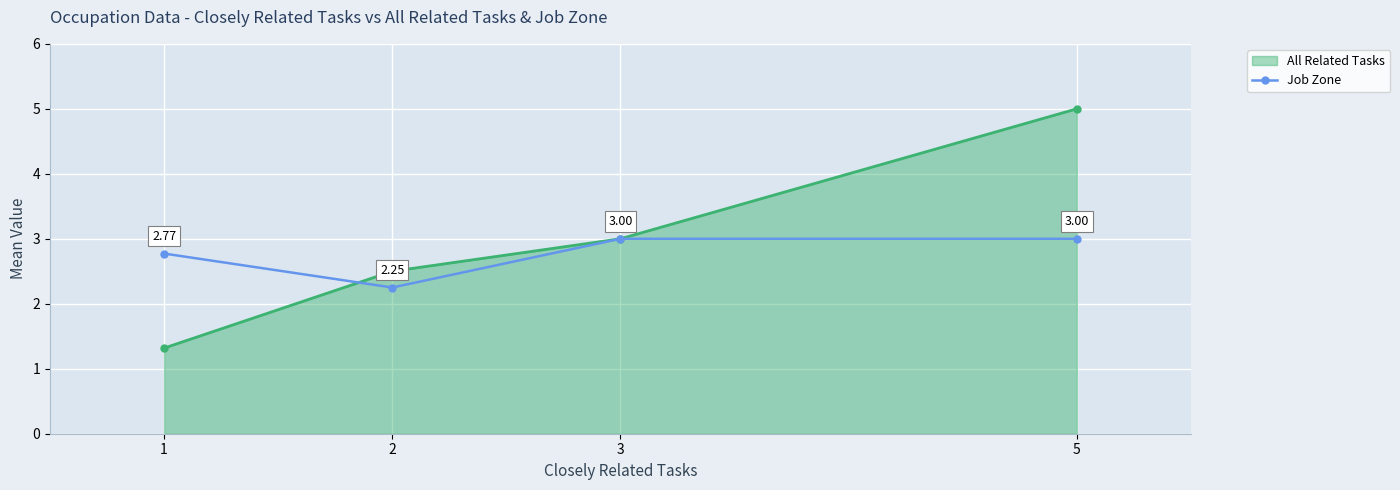

List the series in order of their peak value, lowest first.

Job Zone, All Related Tasks